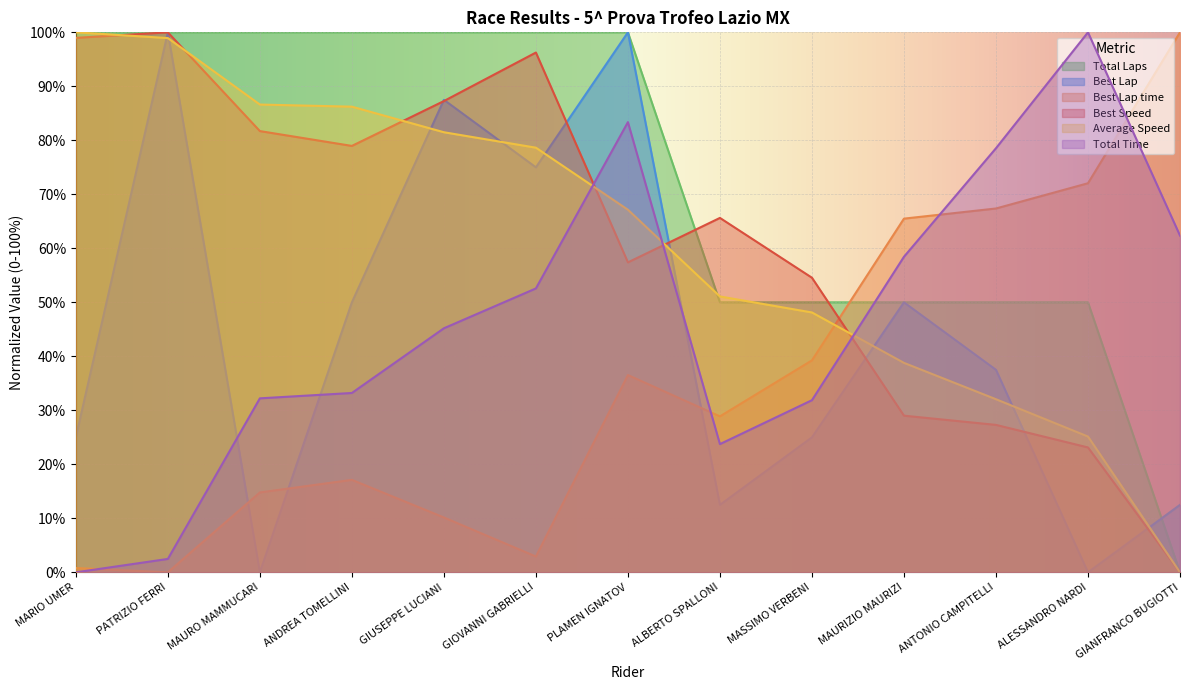

The value of Total Laps at PATRIZIO FERRI is 100.0. True or false?

True